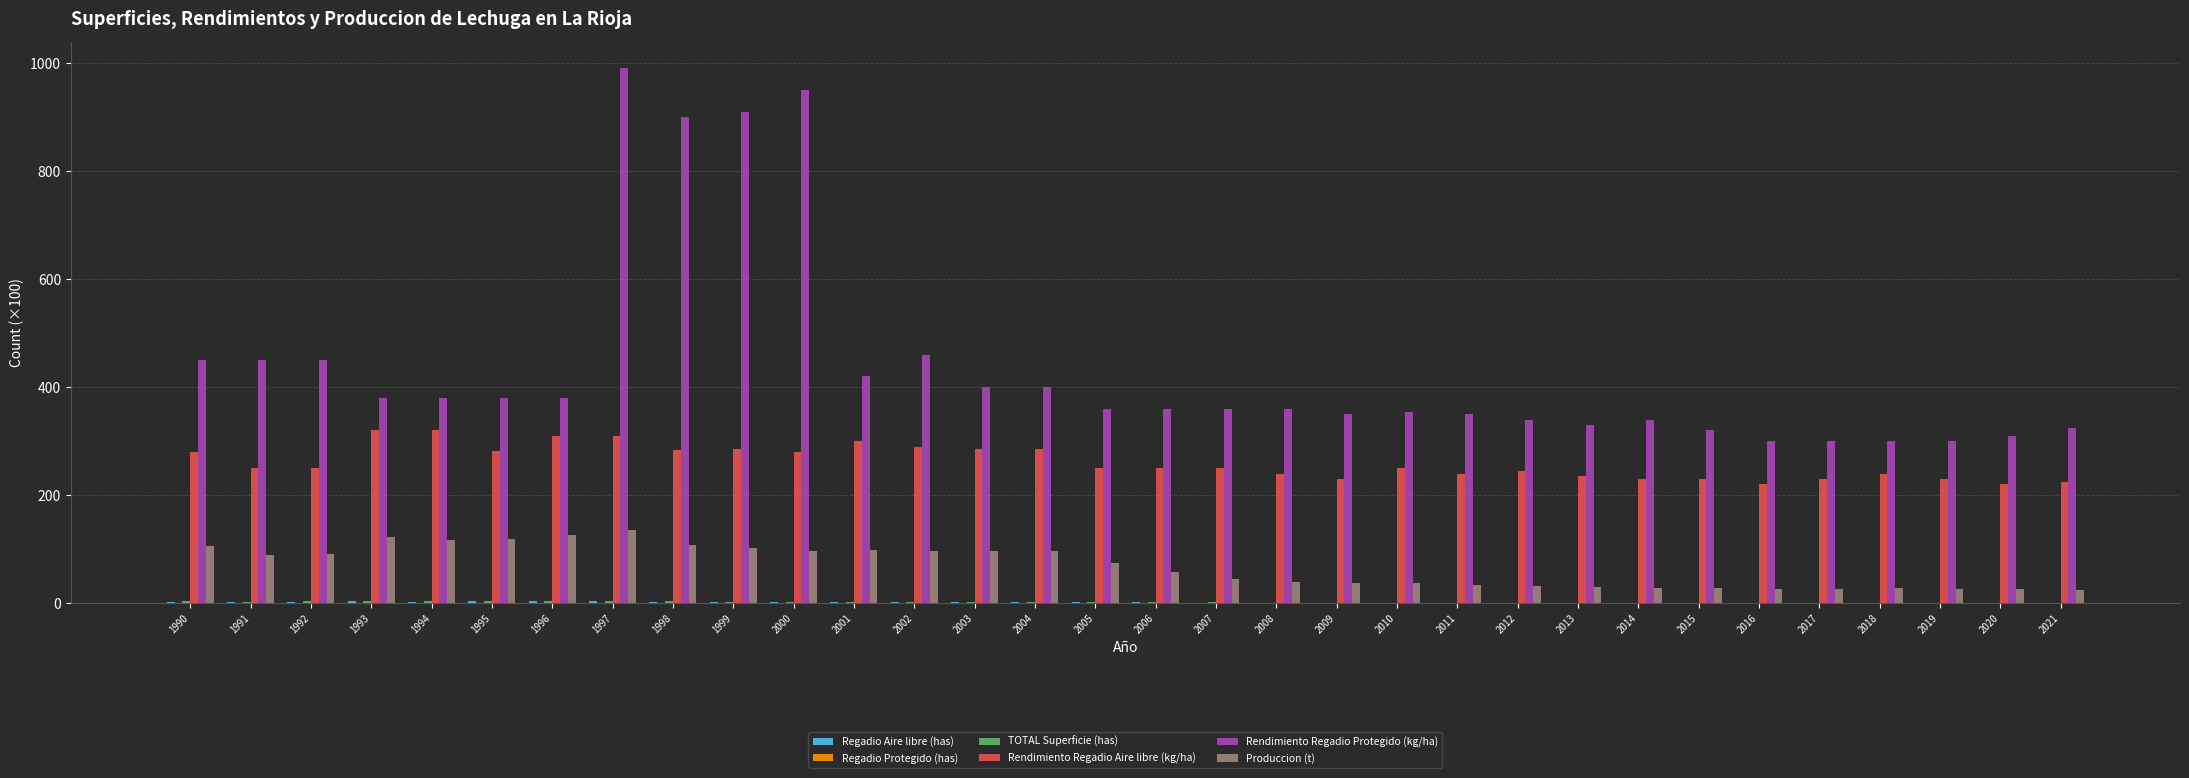

Which label corresponds to the largest value in the chart?

1997